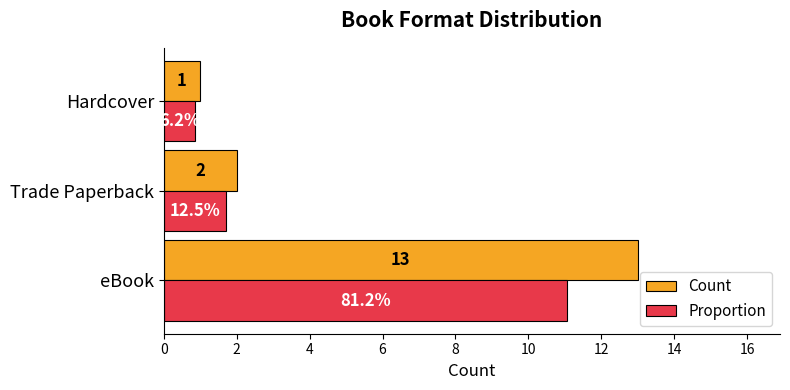

Which series has the largest total across all categories?

Count